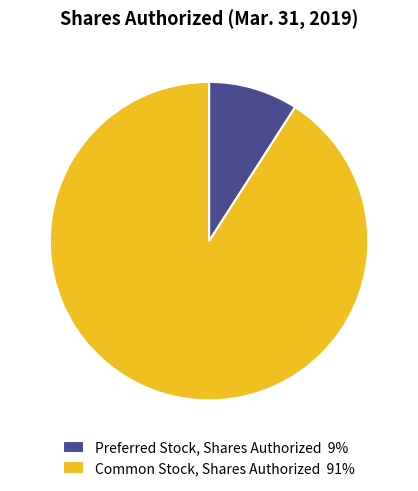

Between Common Stock, Shares Authorized 91% and Preferred Stock, Shares Authorized 9%, which is larger?

Common Stock, Shares Authorized 91%